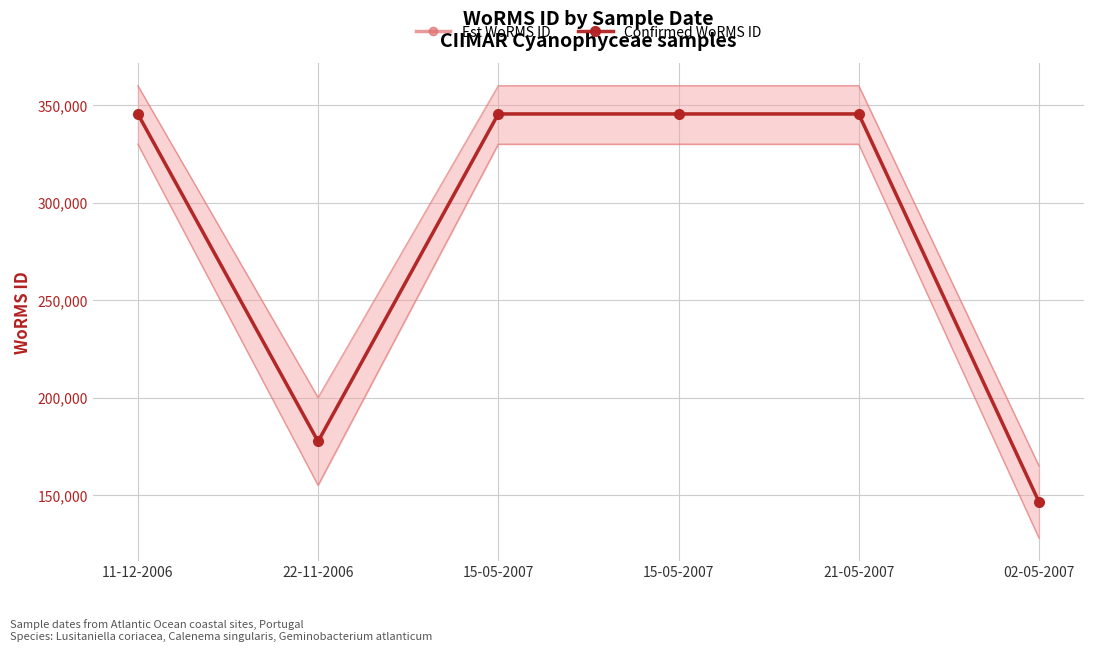

Is this an area chart (filled region under the line)?

No